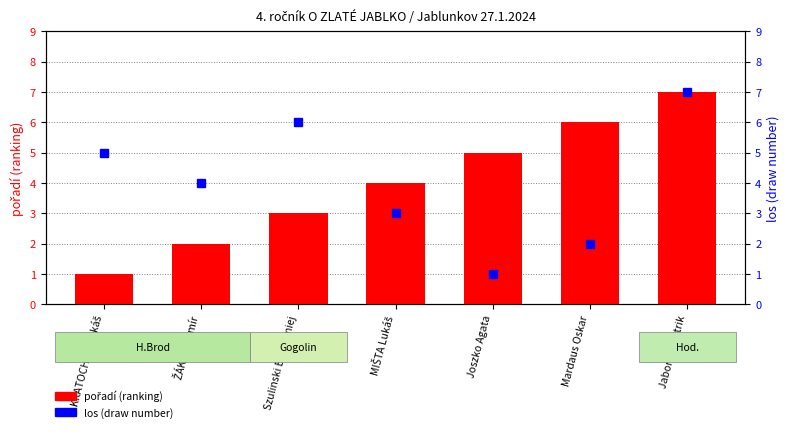

At which label is los (draw number) closest to 4?

ŽÁK Slavomír